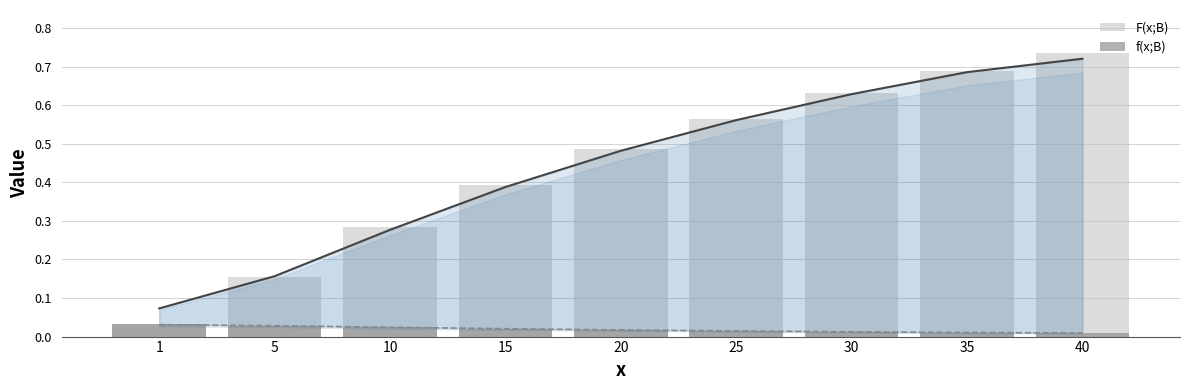

True or false: F(x;B) has a value of 0.6 at 30.

True